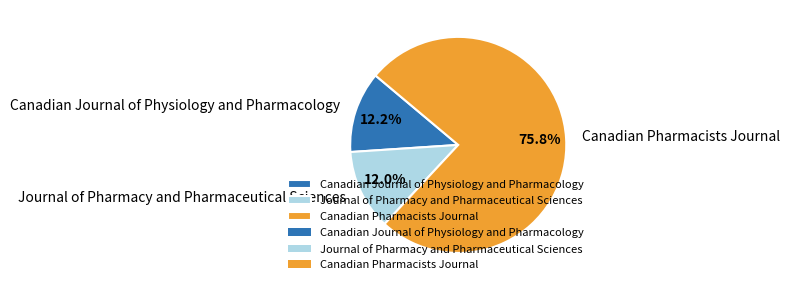

What portion of the pie excludes Journal of Pharmacy and Pharmaceutical Sciences?

88.0%